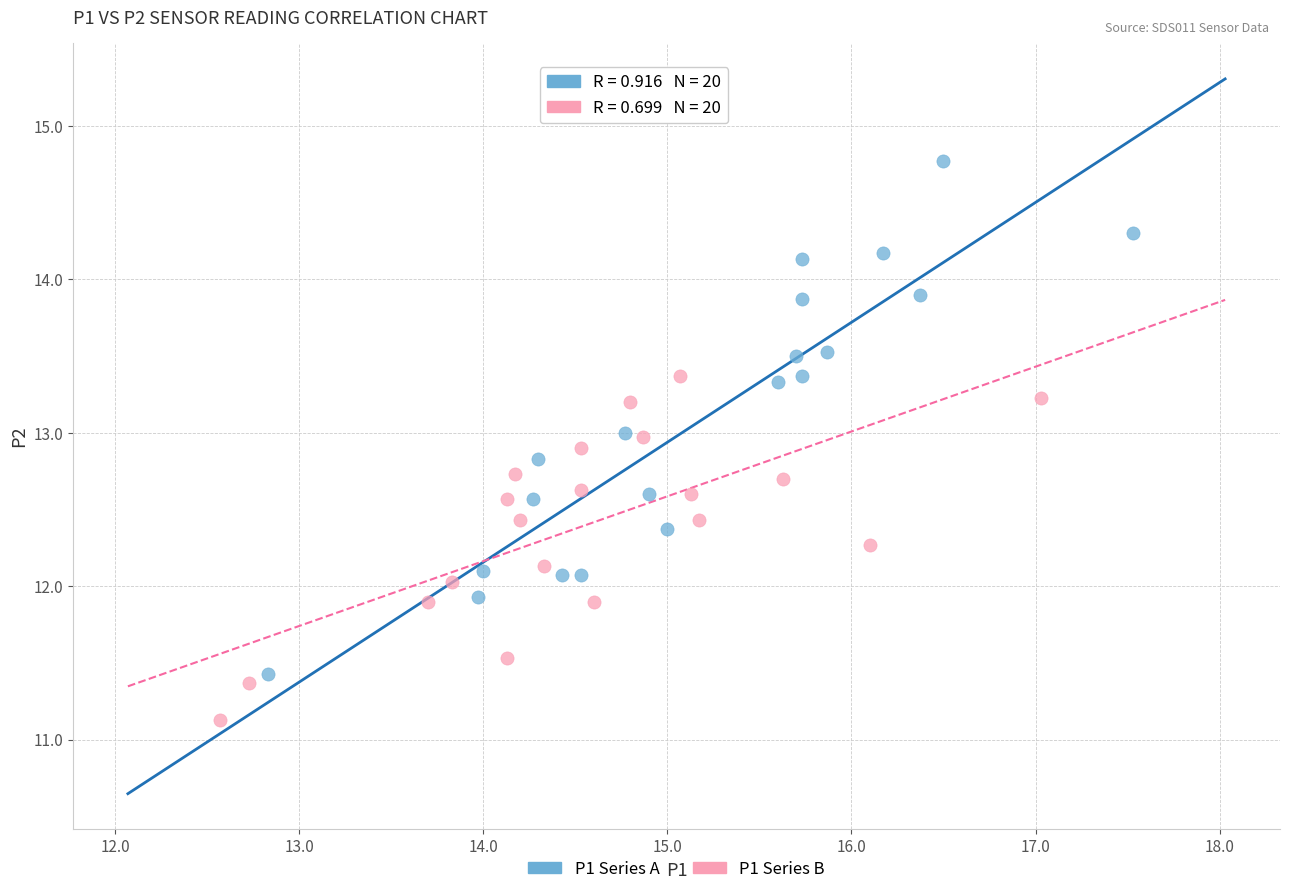

Which series has the widest spread of Y values?

P1 Series A